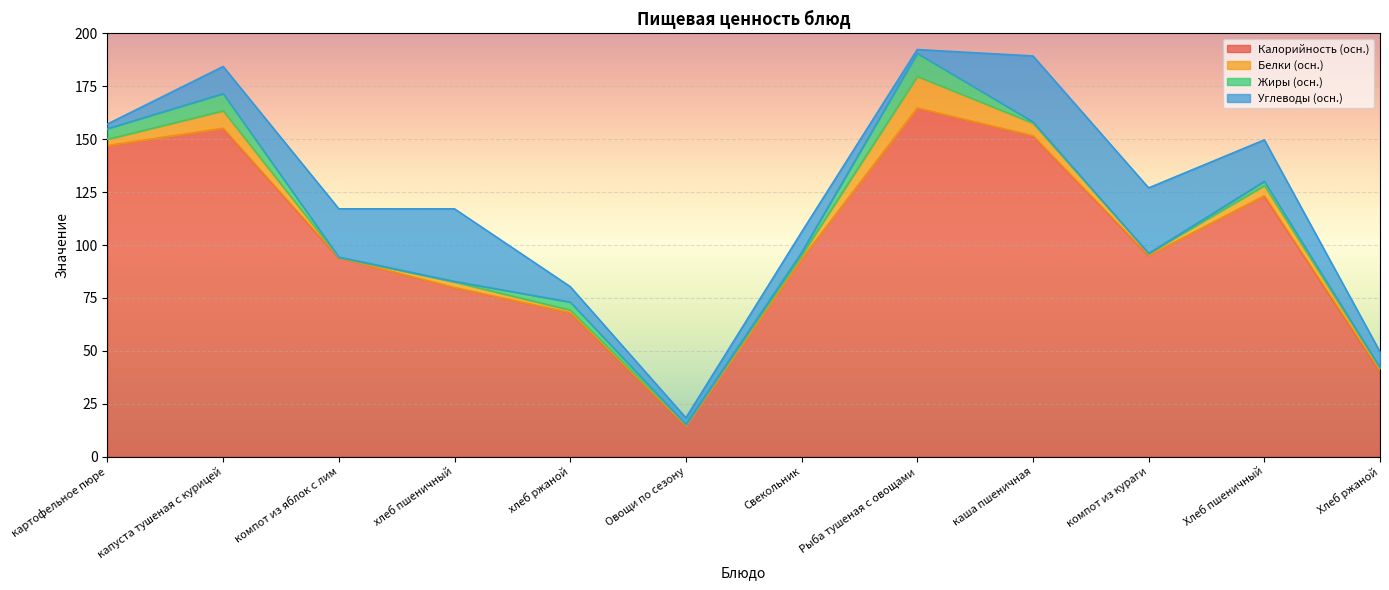

In Калорийность (осн.), how many points are higher than both neighbors (excluding endpoints)?

3